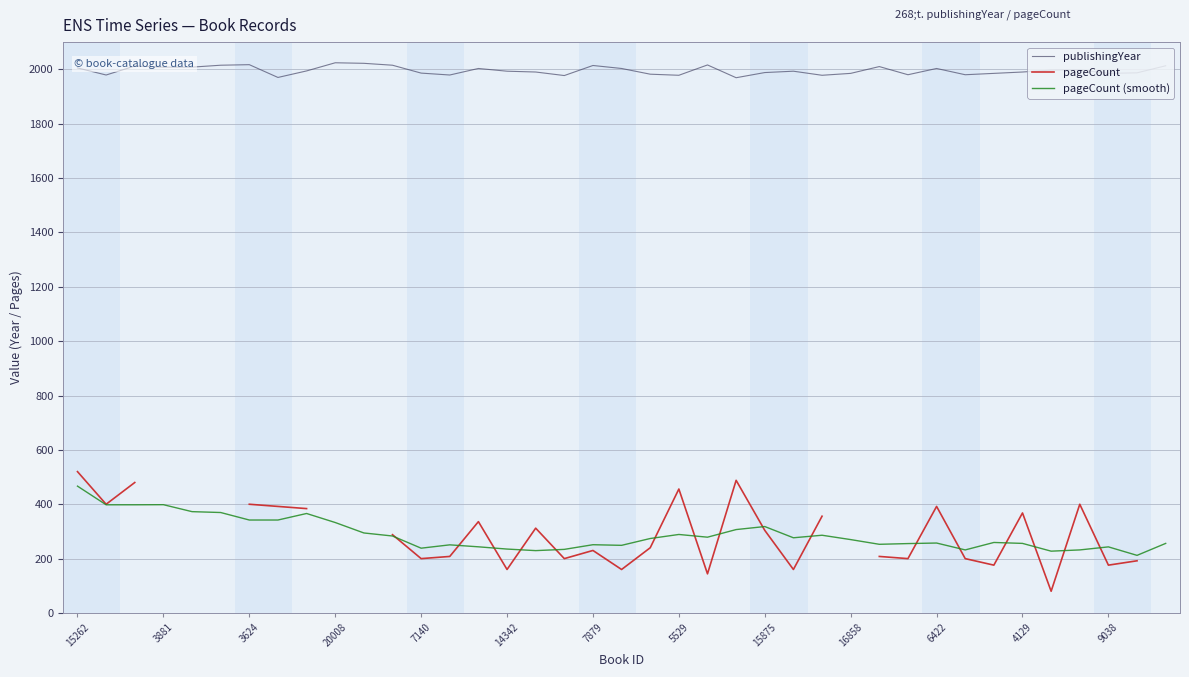

What is the smallest value displayed?

80.0